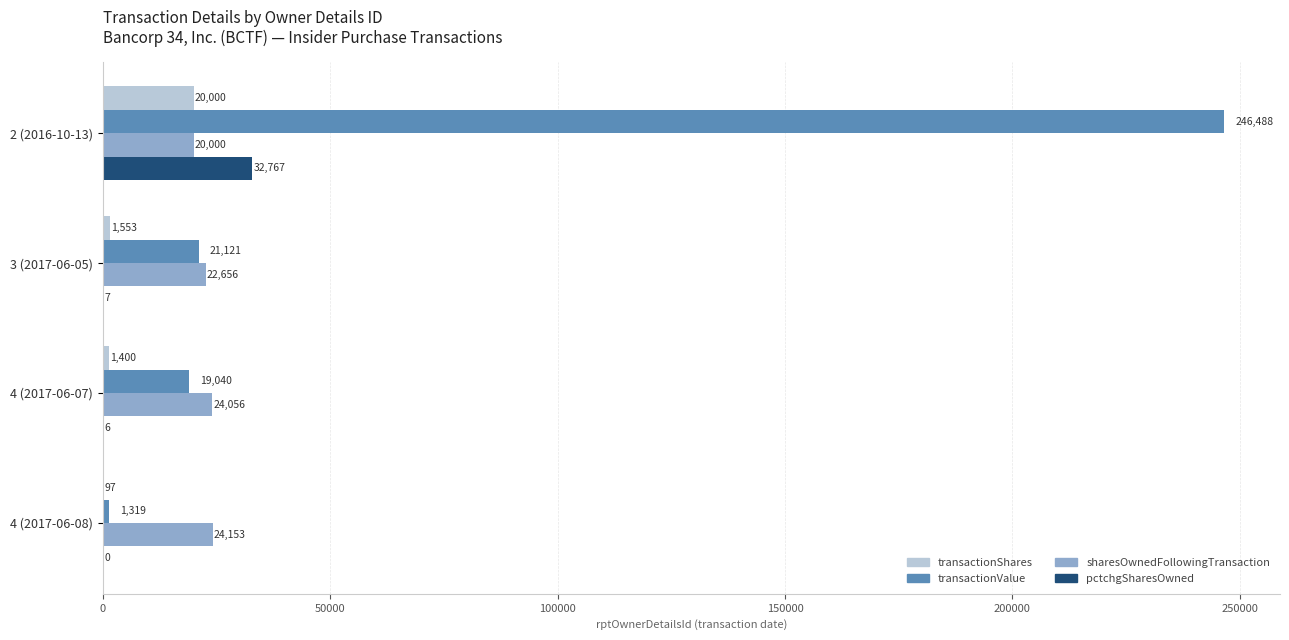

Is it true that transactionShares equals 33568 at 2 (2016-10-13)?

False